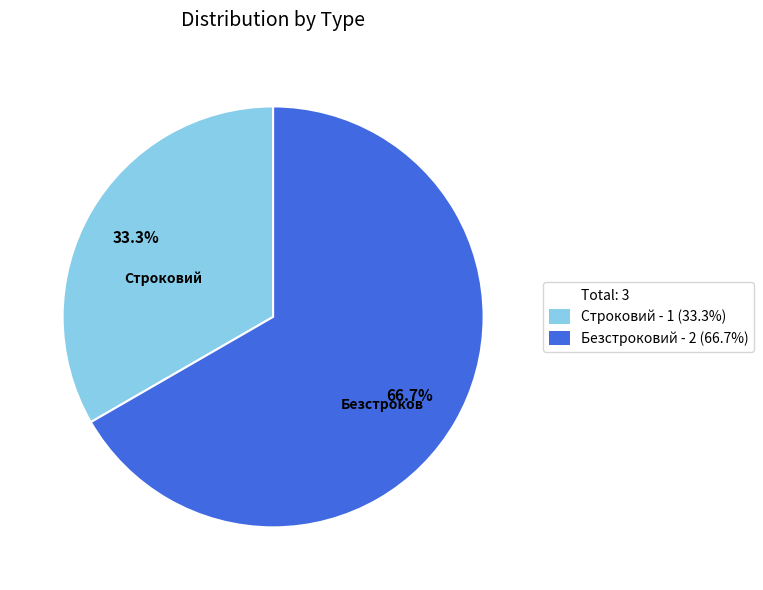

Does any single category account for the majority?

Yes